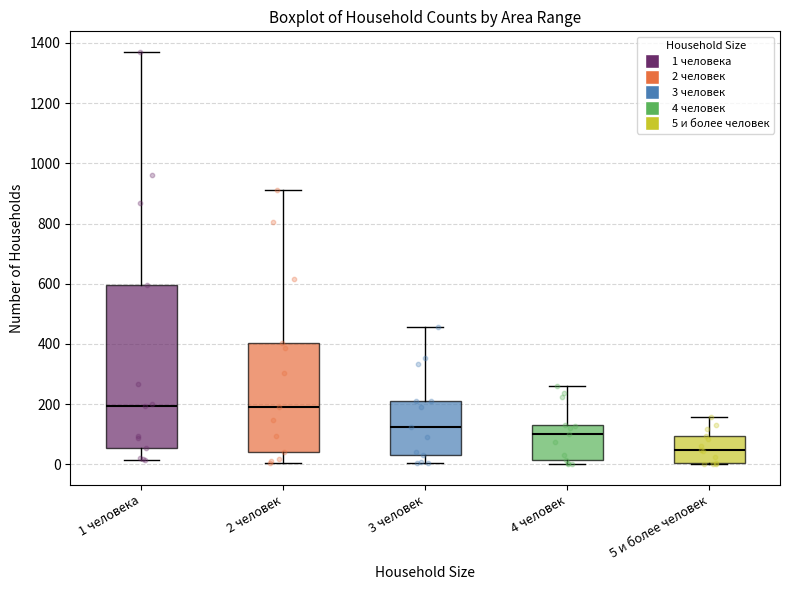

Which box's median line is the lowest?

5 и более человек